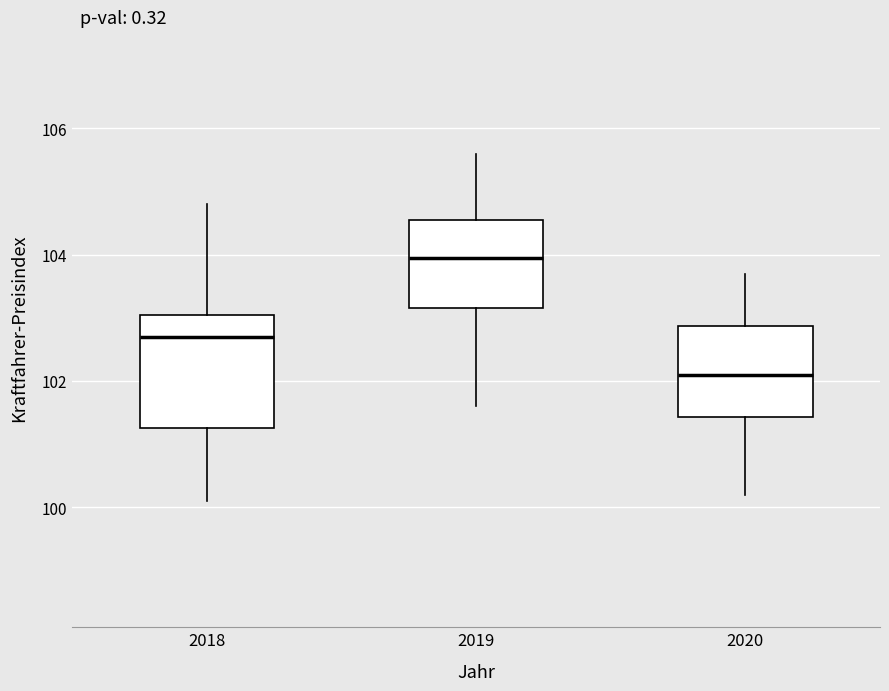

Reading left to right, read every box against the y-axis: the position of its median line, the range the box covers, and the ends of its whiskers. The values are not printed on the chart, so give them approximately, as read against the axis.

2018: median 102.8, box 101.2 to 103.0, whiskers 100.2 to 104.8
2019: median 104.0, box 103.2 to 104.6, whiskers 101.6 to 105.6
2020: median 102.2, box 101.4 to 102.8, whiskers 100.2 to 103.8